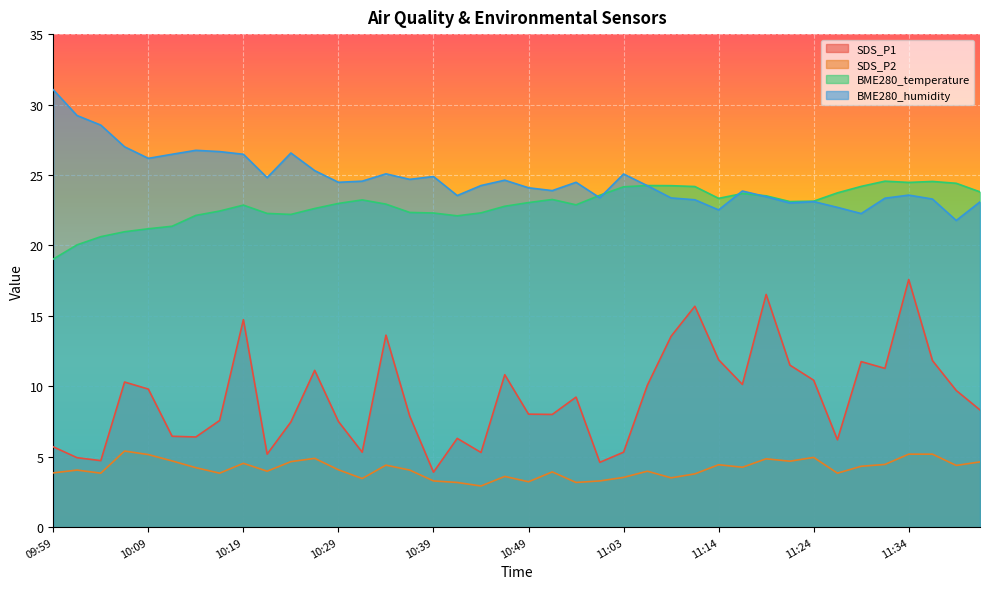

Reading left to right, transcribe all the data shown in this chart.

SDS_P1: 09:59=5.7	10:02=4.9	10:04=4.7	10:07=10.3	10:09=9.8	10:12=6.5	10:14=6.4	10:17=7.6	10:19=14.7	10:22=5.2	10:24=7.5	10:27=11.1	10:29=7.5	10:32=5.3	10:34=13.6	10:37=7.9	10:39=3.9	10:42=6.3	10:44=5.3	10:47=10.8	10:49=8.0	10:52=8.0	10:55=9.2	10:57=4.6	11:03=5.3	11:05=10.1	11:08=13.6	11:11=15.7	11:14=11.9	11:16=10.1	11:19=16.5	11:22=11.5	11:24=10.4	11:27=6.2	11:29=11.8	11:32=11.3	11:34=17.6	11:37=11.8	11:39=9.7	11:42=8.3
SDS_P2: 09:59=3.9	10:02=4.0	10:04=3.8	10:07=5.4	10:09=5.2	10:12=4.7	10:14=4.2	10:17=3.8	10:19=4.5	10:22=4.0	10:24=4.7	10:27=4.9	10:29=4.1	10:32=3.5	10:34=4.4	10:37=4.0	10:39=3.3	10:42=3.2	10:44=2.9	10:47=3.6	10:49=3.2	10:52=3.9	10:55=3.2	10:57=3.3	11:03=3.5	11:05=4.0	11:08=3.5	11:11=3.8	11:14=4.4	11:16=4.2	11:19=4.8	11:22=4.7	11:24=5.0	11:27=3.8	11:29=4.3	11:32=4.5	11:34=5.2	11:37=5.2	11:39=4.4	11:42=4.6
BME280_temperature: 09:59=19.0	10:02=20.0	10:04=20.6	10:07=21.0	10:09=21.2	10:12=21.4	10:14=22.1	10:17=22.4	10:19=22.9	10:22=22.3	10:24=22.2	10:27=22.6	10:29=23.0	10:32=23.2	10:34=22.9	10:37=22.3	10:39=22.3	10:42=22.1	10:44=22.3	10:47=22.8	10:49=23.0	10:52=23.3	10:55=22.9	10:57=23.6	11:03=24.2	11:05=24.2	11:08=24.2	11:11=24.2	11:14=23.3	11:16=23.7	11:19=23.5	11:22=23.1	11:24=23.1	11:27=23.7	11:29=24.2	11:32=24.6	11:34=24.5	11:37=24.5	11:39=24.4	11:42=23.8
BME280_humidity: 09:59=31.1	10:02=29.2	10:04=28.5	10:07=27.0	10:09=26.2	10:12=26.5	10:14=26.8	10:17=26.7	10:19=26.5	10:22=24.8	10:24=26.6	10:27=25.3	10:29=24.5	10:32=24.6	10:34=25.1	10:37=24.7	10:39=24.9	10:42=23.5	10:44=24.2	10:47=24.6	10:49=24.1	10:52=23.9	10:55=24.5	10:57=23.4	11:03=25.1	11:05=24.2	11:08=23.4	11:11=23.2	11:14=22.5	11:16=23.9	11:19=23.5	11:22=23.0	11:24=23.1	11:27=22.7	11:29=22.3	11:32=23.4	11:34=23.6	11:37=23.3	11:39=21.8	11:42=23.1